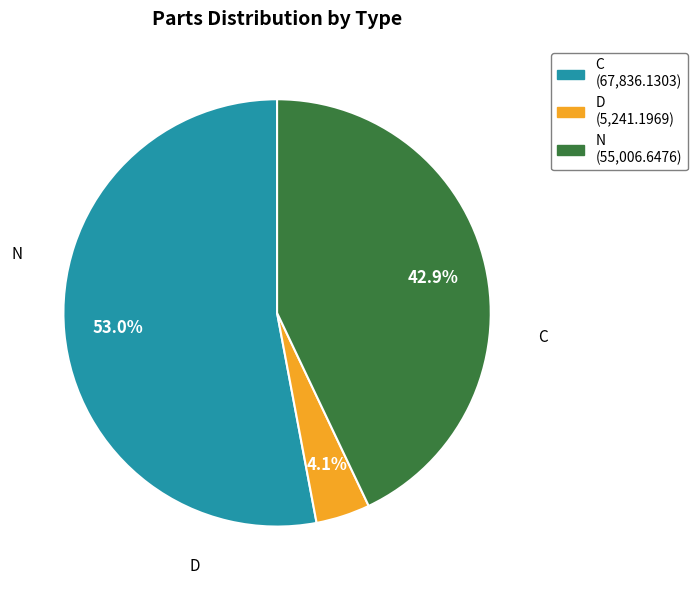

To the nearest percent, what is the difference between the N and C slice percentages?

10%